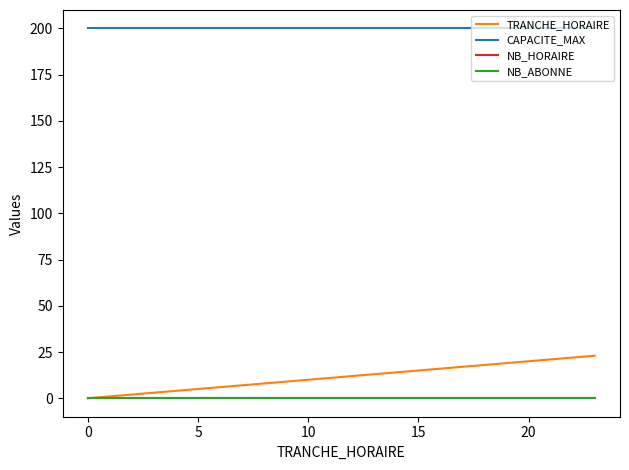

Does the chart display data point markers on the line(s)?

No